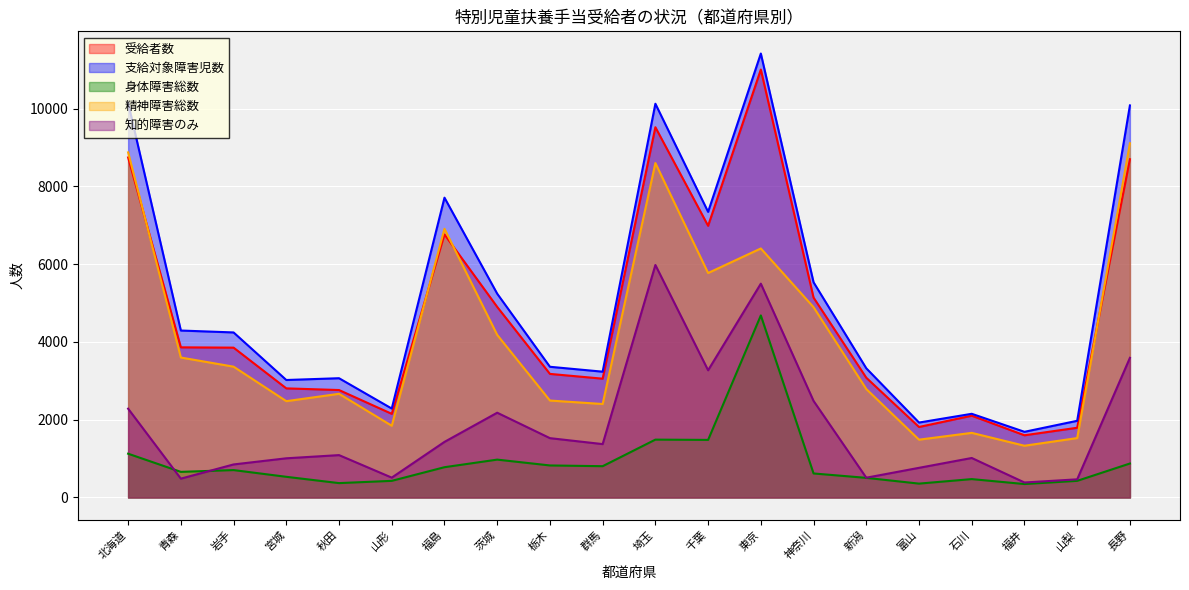

True or false: 精神障害総数 and 身体障害総数 intersect in this chart.

False